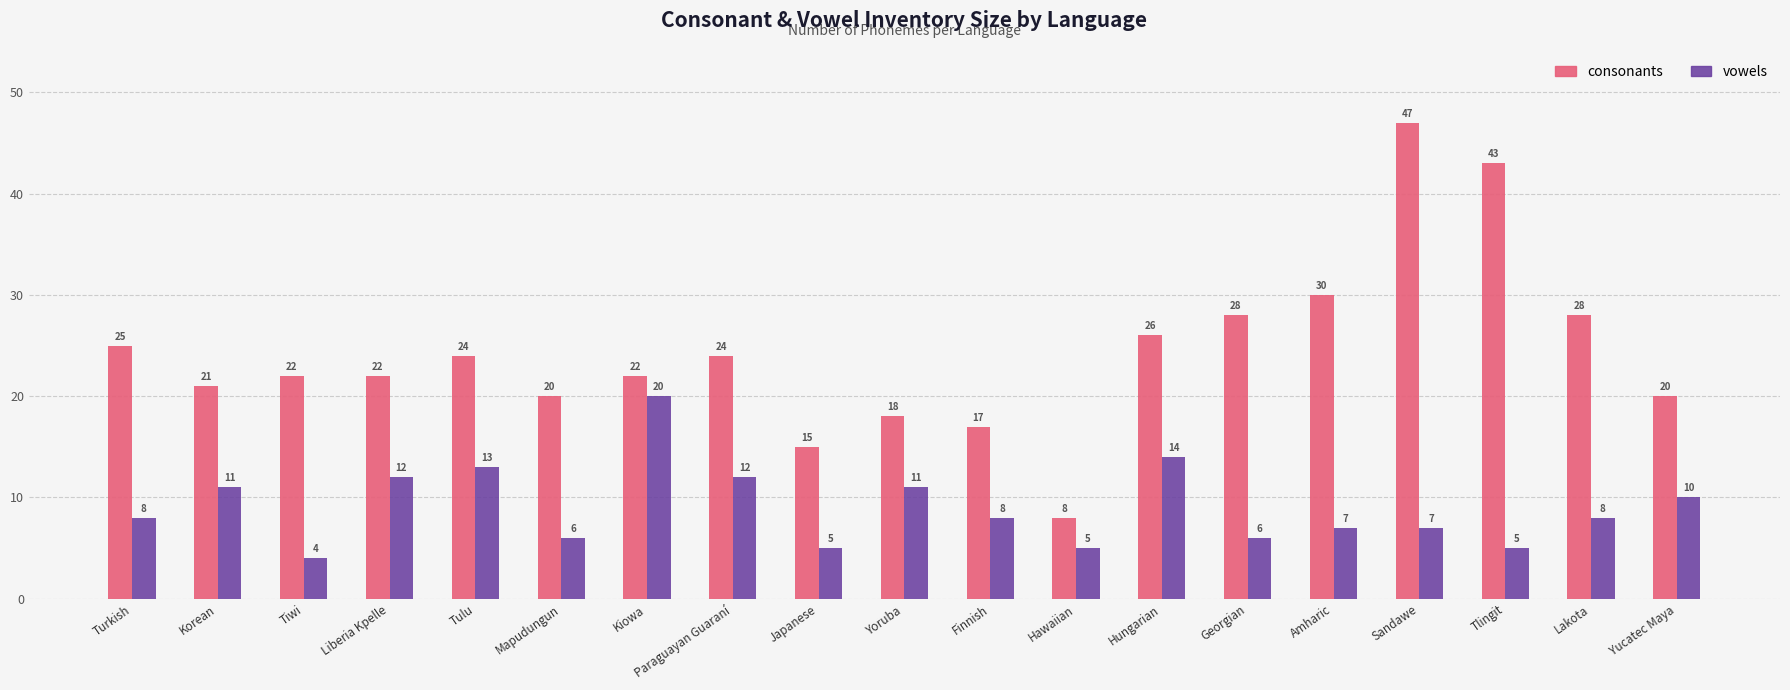

How many categories are shown in the chart?

19